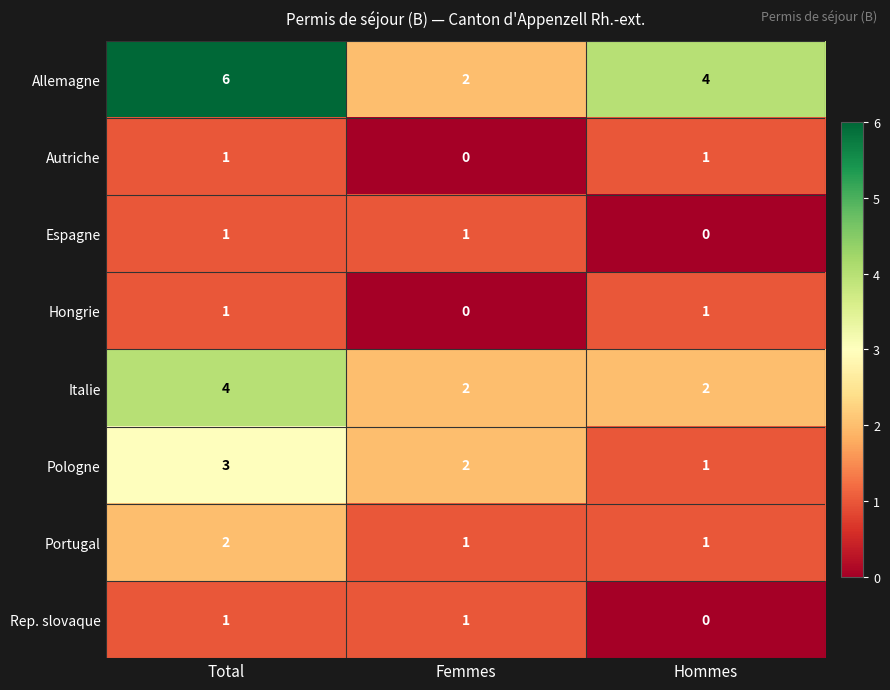

Count the Allemagne values in the range 2 to 6.

3